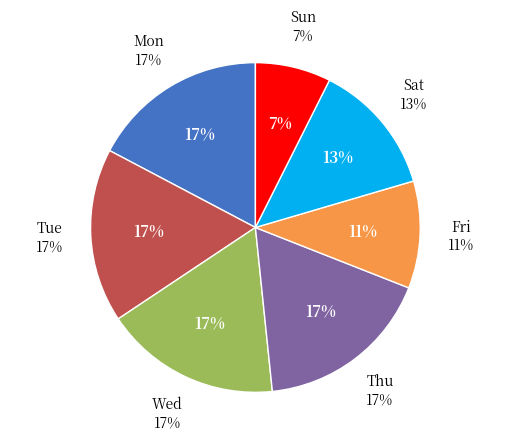

Which has a higher value, 13-Wed or 4-Mon?

4-Mon